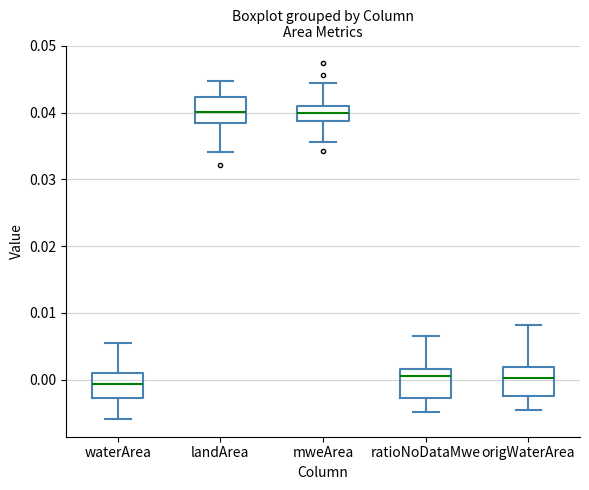

Where does the median line of the box for waterArea sit on the y-axis? The values are not printed on the chart, so give them approximately, as read against the axis.

-0.001